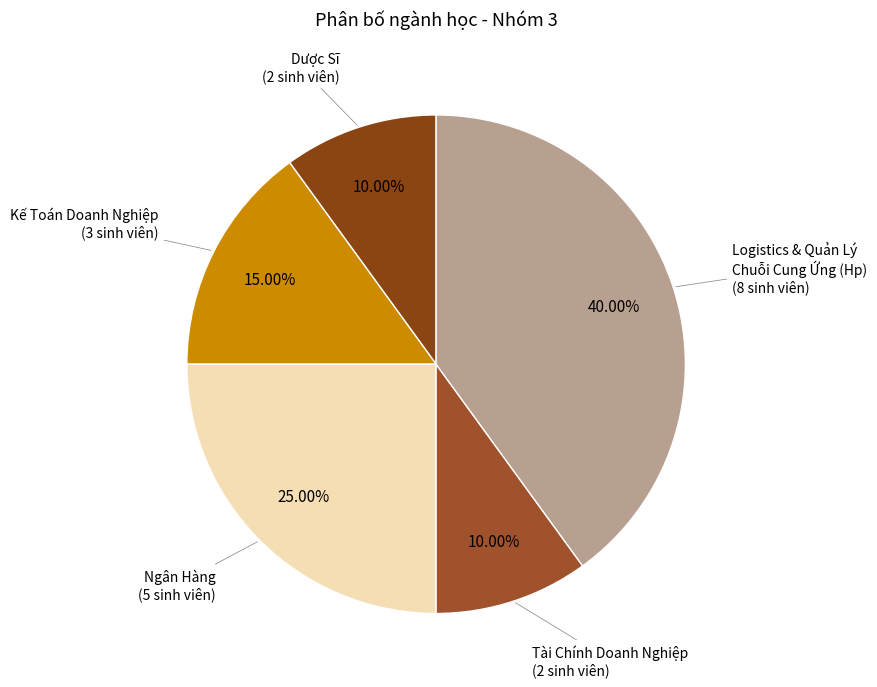

How many slices are in this pie chart?

5